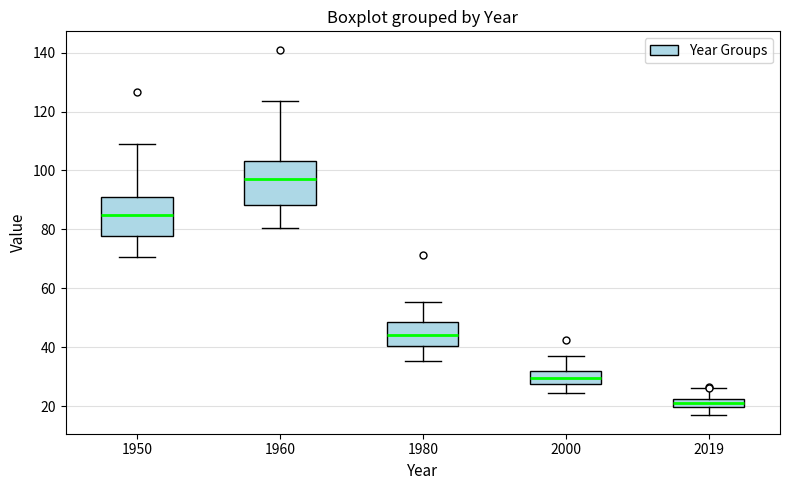

Which box's median line is the highest?

1960